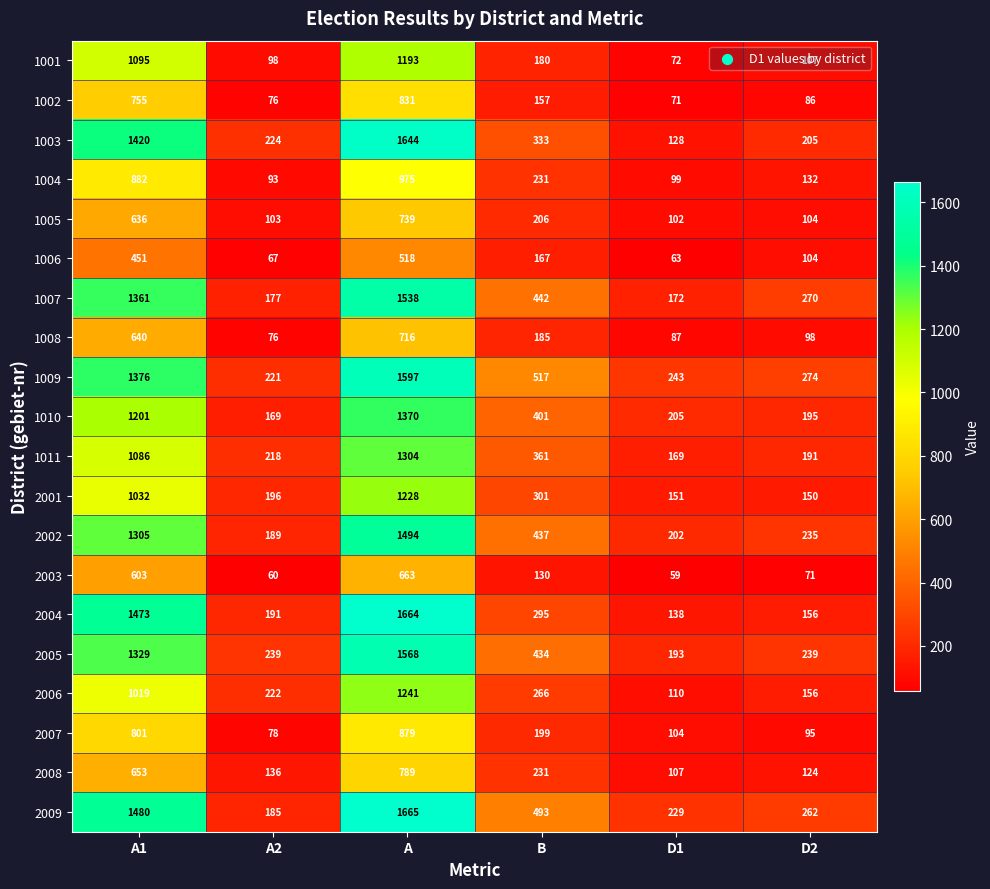

List the series in order of their peak value, highest first.

2009, 2004, 1003, 1009, 2005, 1007, 2002, 1010, 1011, 2006, 2001, 1001, 1004, 2007, 1002, 2008, 1005, 1008, 2003, 1006